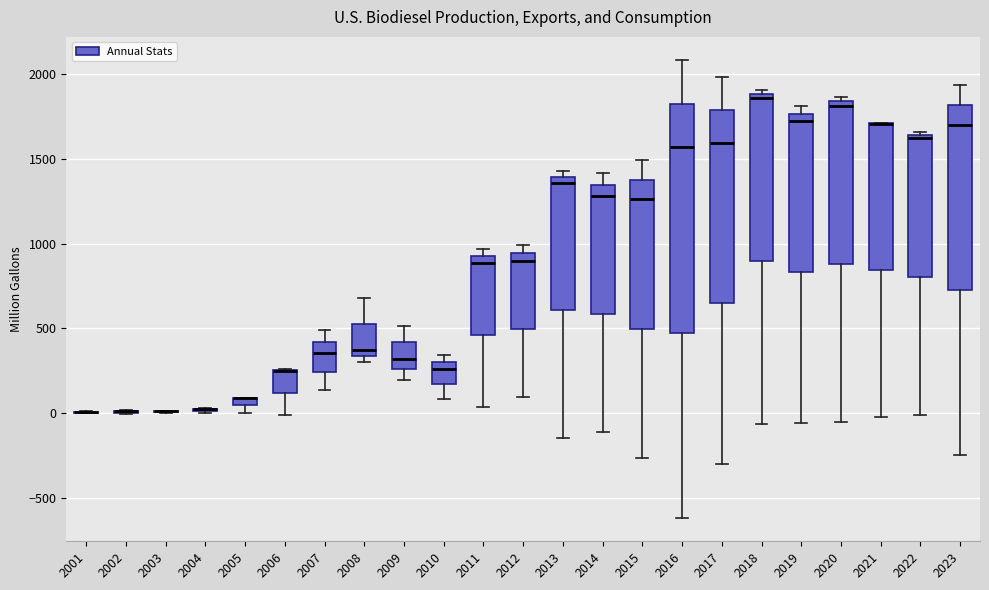

Comparing the boxes themselves (not the whiskers), which one is the tallest?

2016